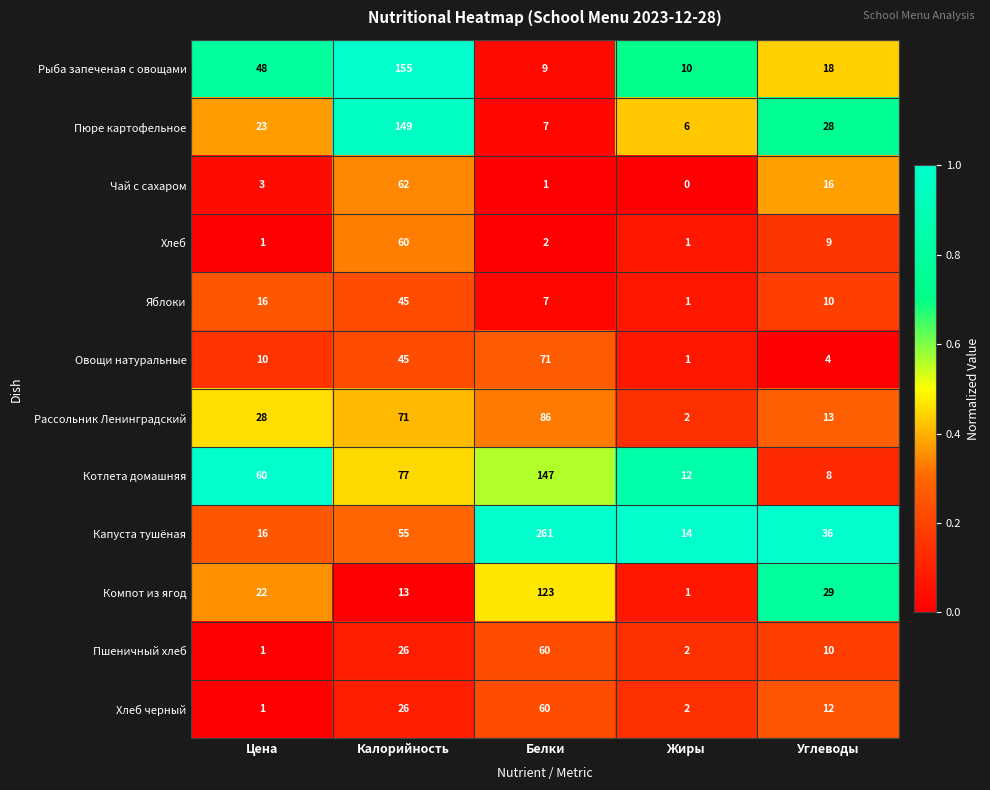

Where does the Рыба запеченая с овощами series first go above 18?

Цена